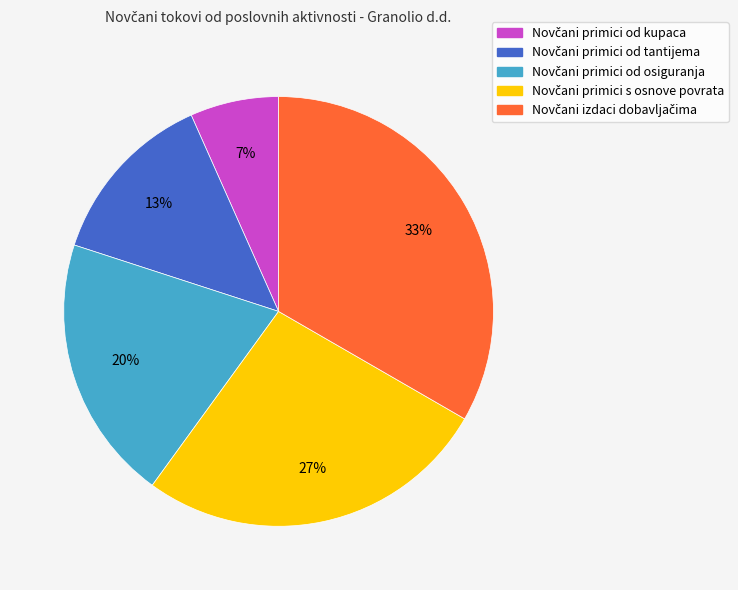

How many segments does this pie chart have?

5